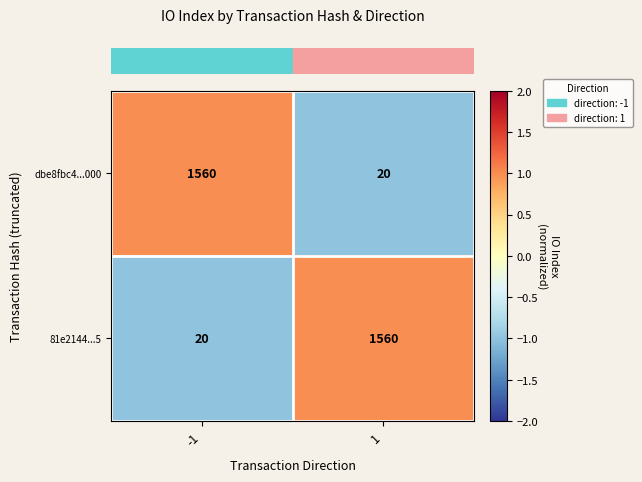

What is the sum of all 81e2144...5 values?

1580